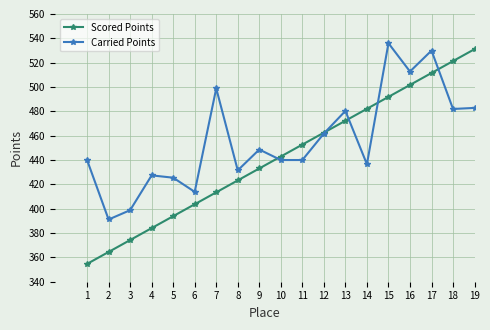

After their last crossing, which series has the higher values: Carried Points or Scored Points?

Scored Points